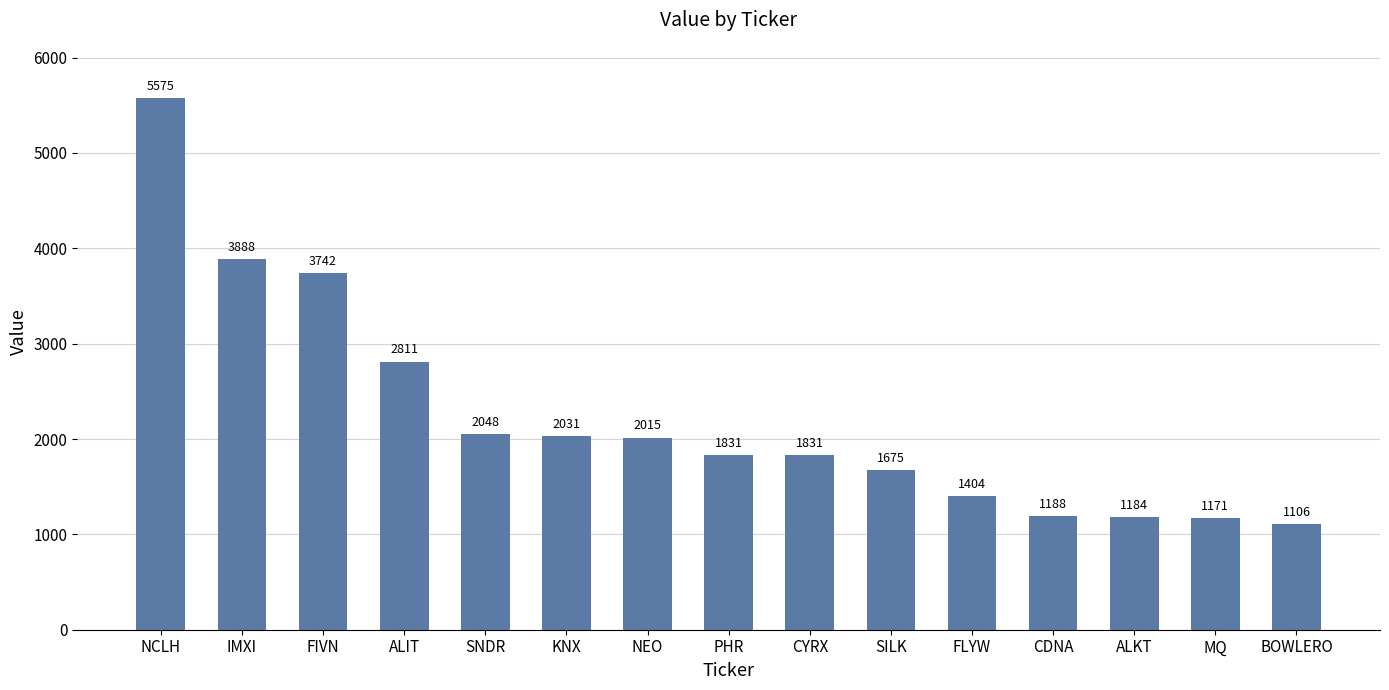

Count the number of data series in this chart.

1